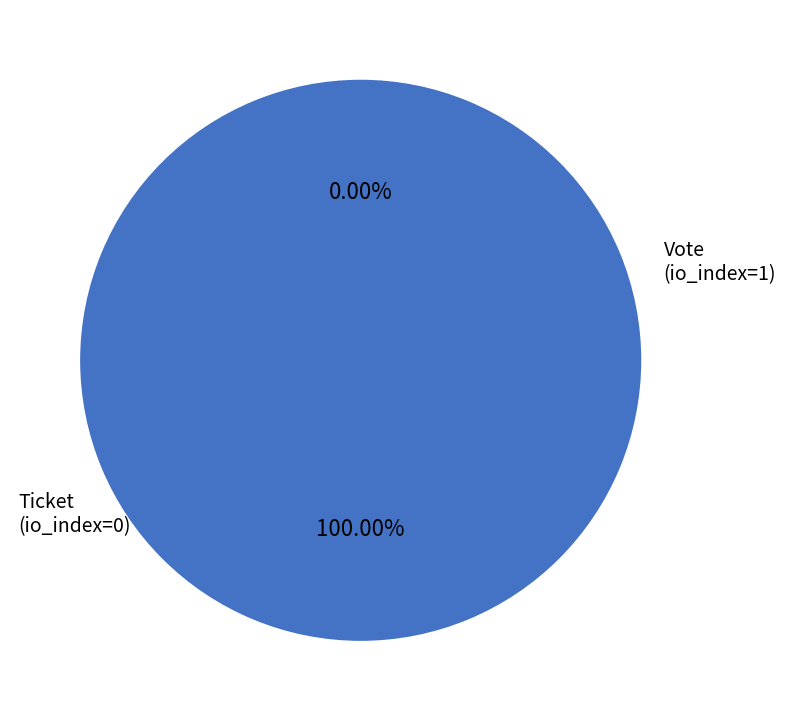

To the nearest percent, what is the average slice percentage?

50%